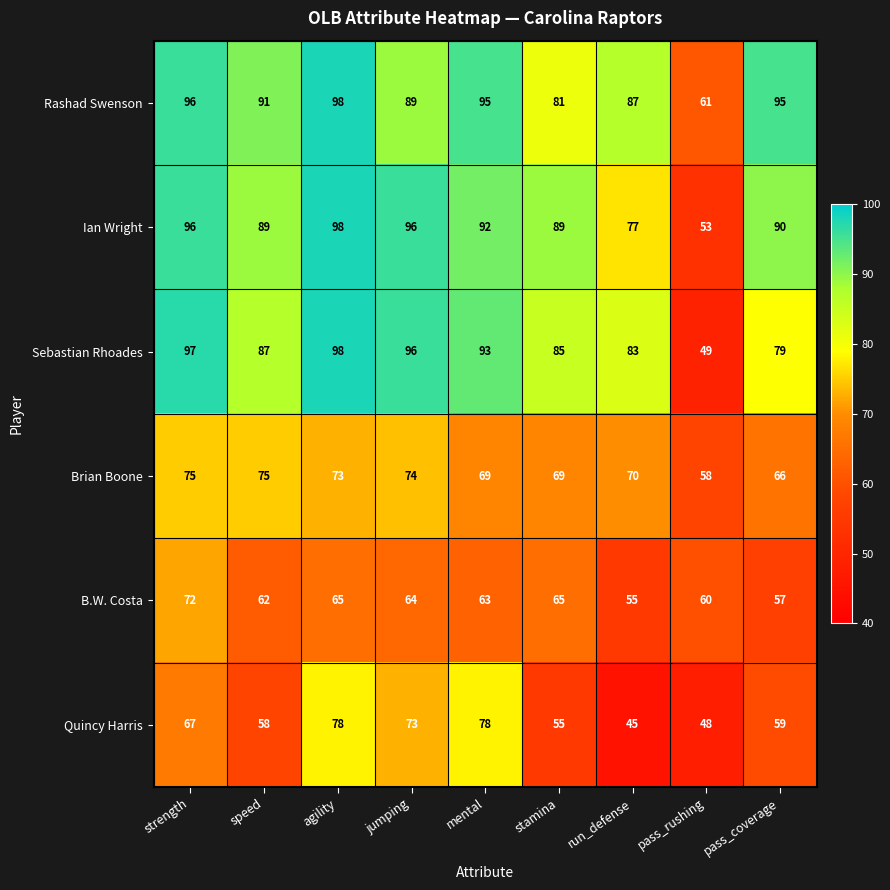

What is the minimum value shown in the chart?

45